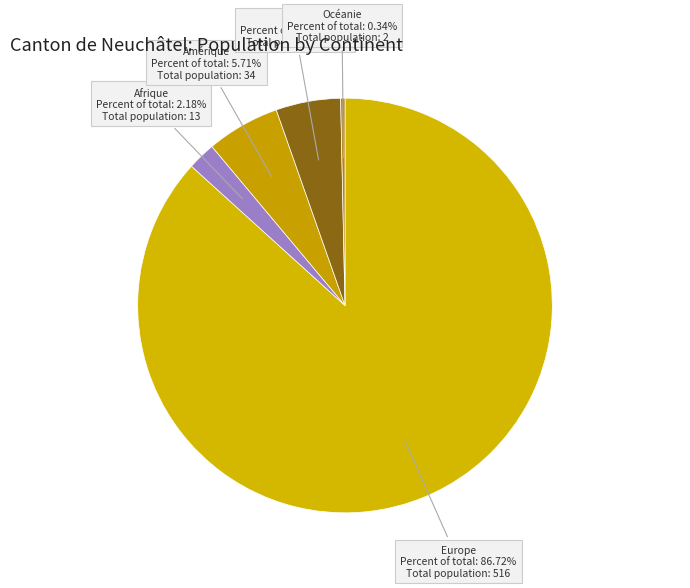

To the nearest percent, what percentage of the pie is Europe?

87%